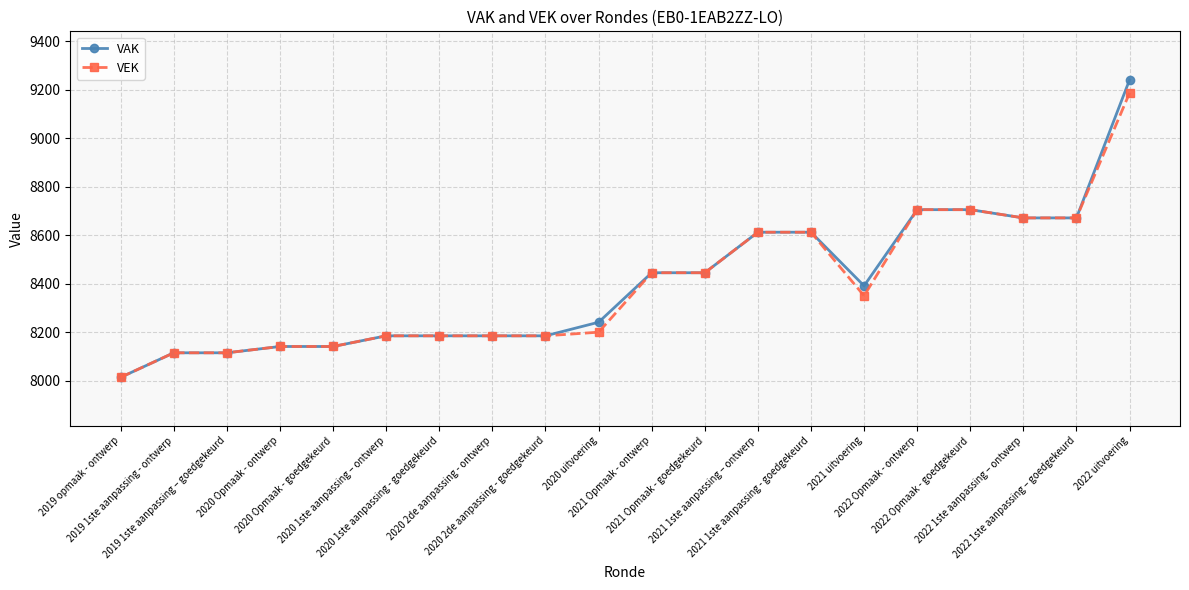

Is it true that VAK equals 8116 at 2019 1ste aanpassing - ontwerp?

True